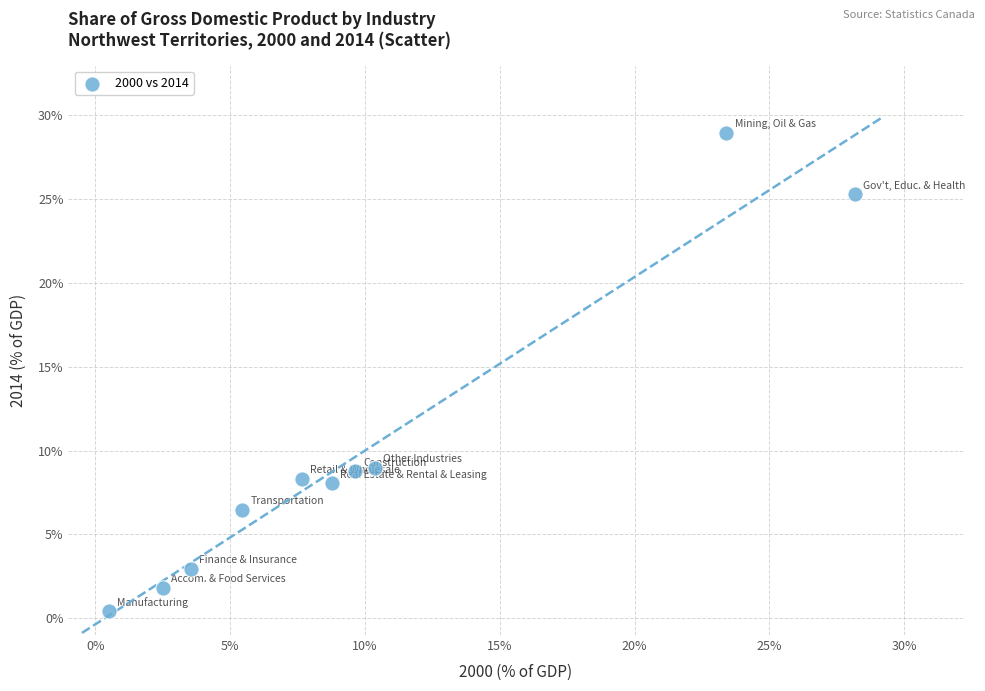

What is the range of Y values (max minus min)?

28.5